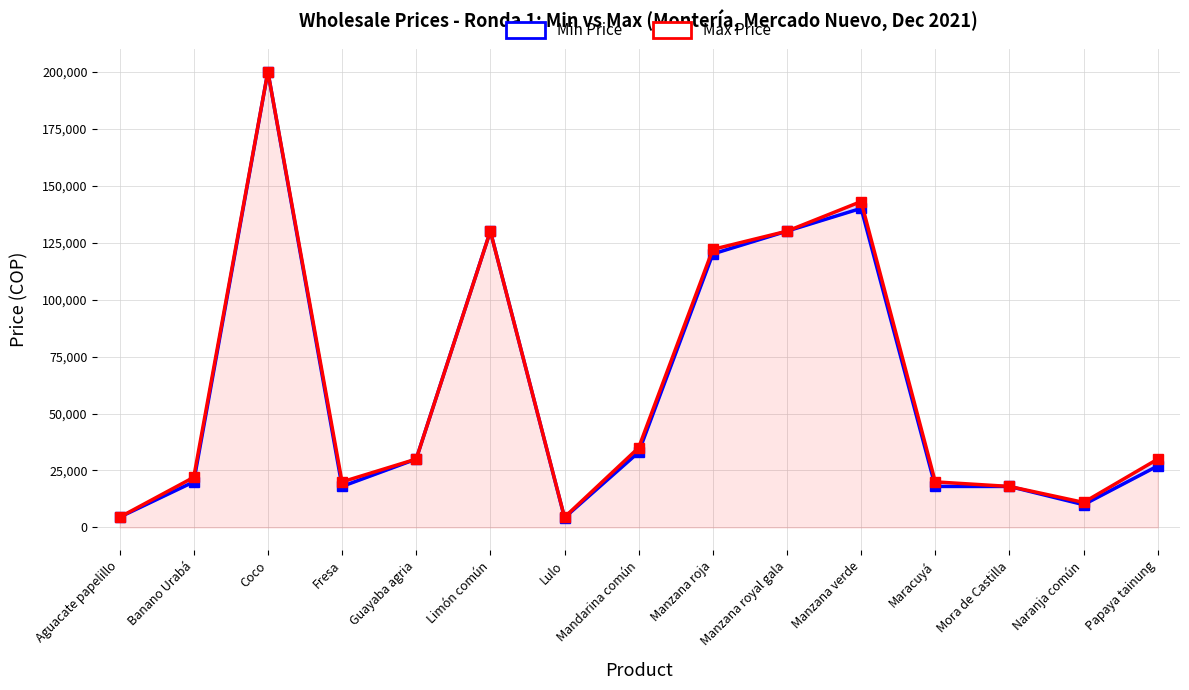

Reading left to right, what are all the values shown in this chart?

Min Price: Aguacate papelillo=4500	Banano Urabá=20000	Coco=200000	Fresa=18000	Guayaba agria=30000	Limón común=130000	Lulo=4300	Mandarina común=33000	Manzana roja=120000	Manzana royal gala=130000	Manzana verde=140000	Maracuyá=18000	Mora de Castilla=18000	Naranja común=10000	Papaya tainung=27000
Max Price: Aguacate papelillo=4500	Banano Urabá=22000	Coco=200000	Fresa=20000	Guayaba agria=30000	Limón común=130000	Lulo=4500	Mandarina común=35000	Manzana roja=122000	Manzana royal gala=130000	Manzana verde=143000	Maracuyá=20000	Mora de Castilla=18000	Naranja común=11000	Papaya tainung=30000